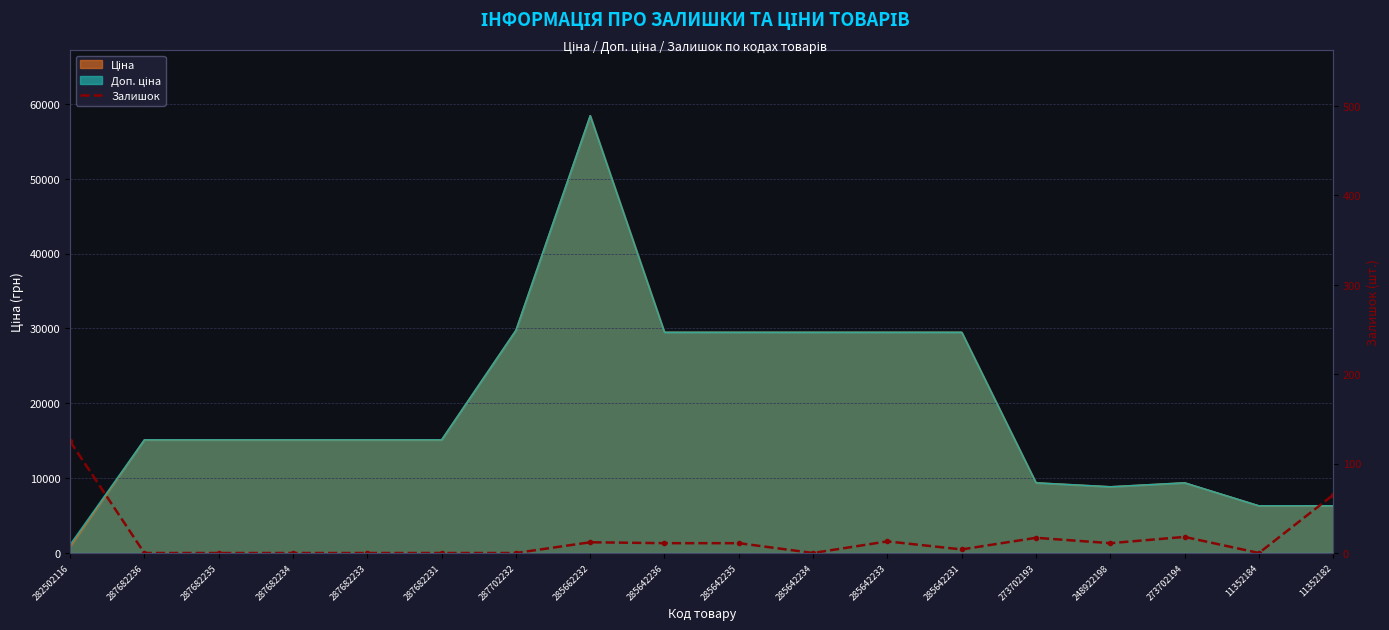

What is the label of the 15th point from the right?

287682234